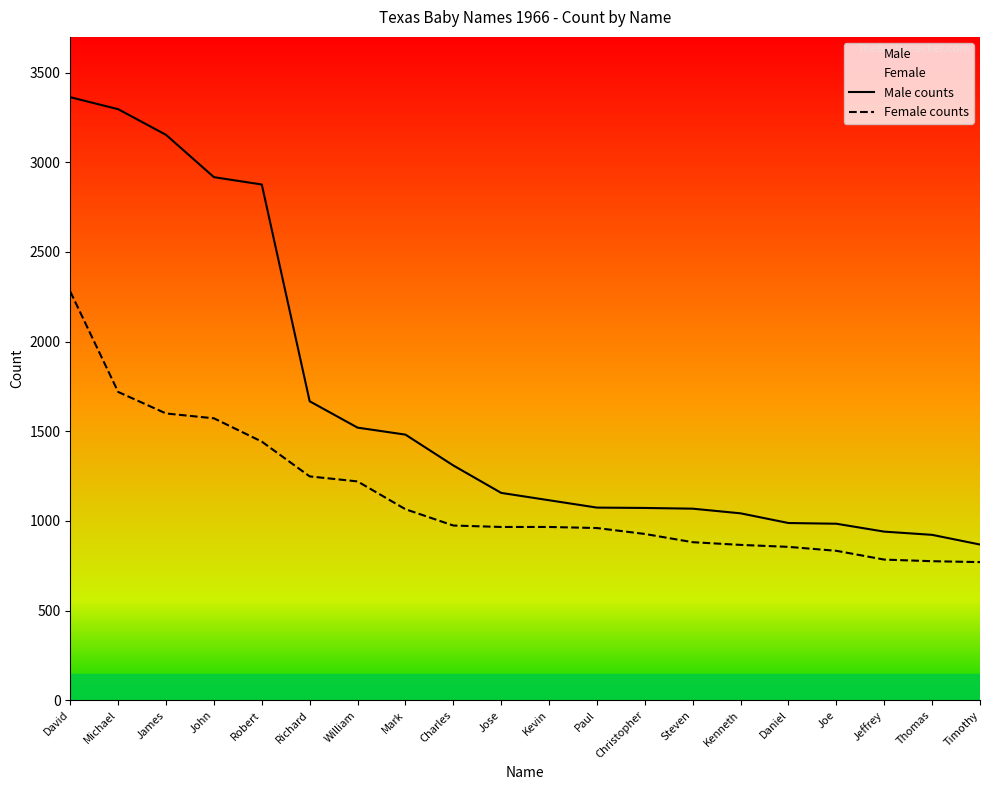

Reading left to right, list all the values displayed in this chart.

Male counts: 3363	3296	3153	2917	2876	1667	1520	1481	1309	1156	1115	1074	1072	1068	1042	988	984	940	922	868
Female counts: 2279	1719	1599	1572	1442	1248	1220	1065	974	966	966	960	927	881	866	855	833	784	775	770